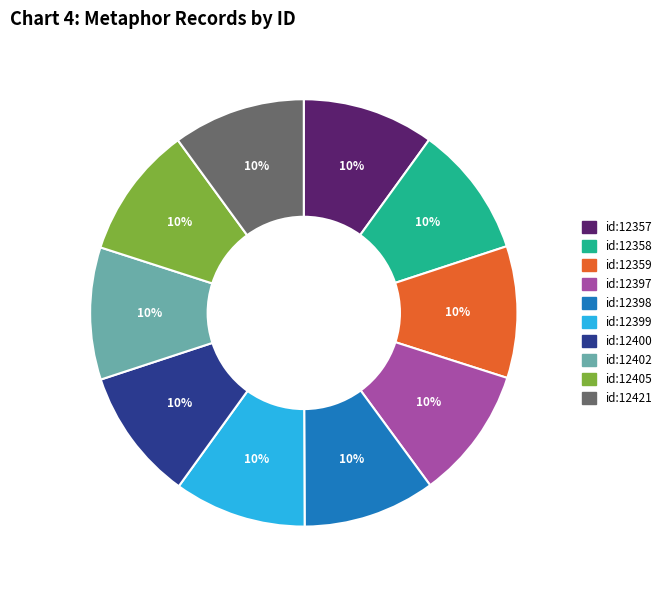

What percentage is the id:12399 slice, to the nearest percent?

10%